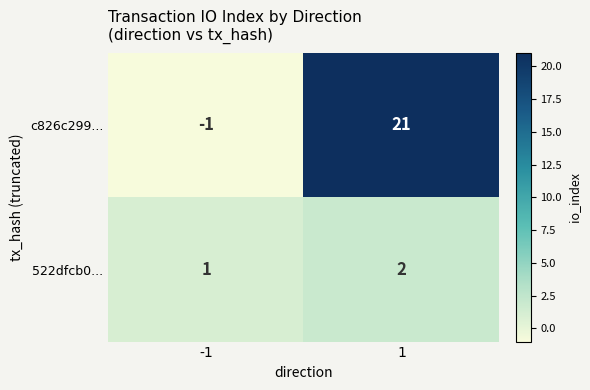

What is the difference between the highest and lowest values at -1?

2